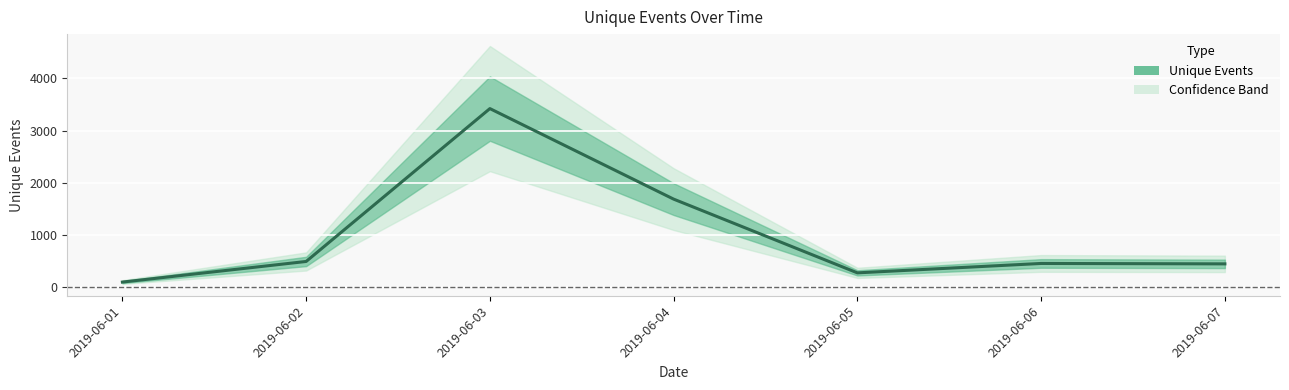

Where is the first local maximum?

2019-06-03